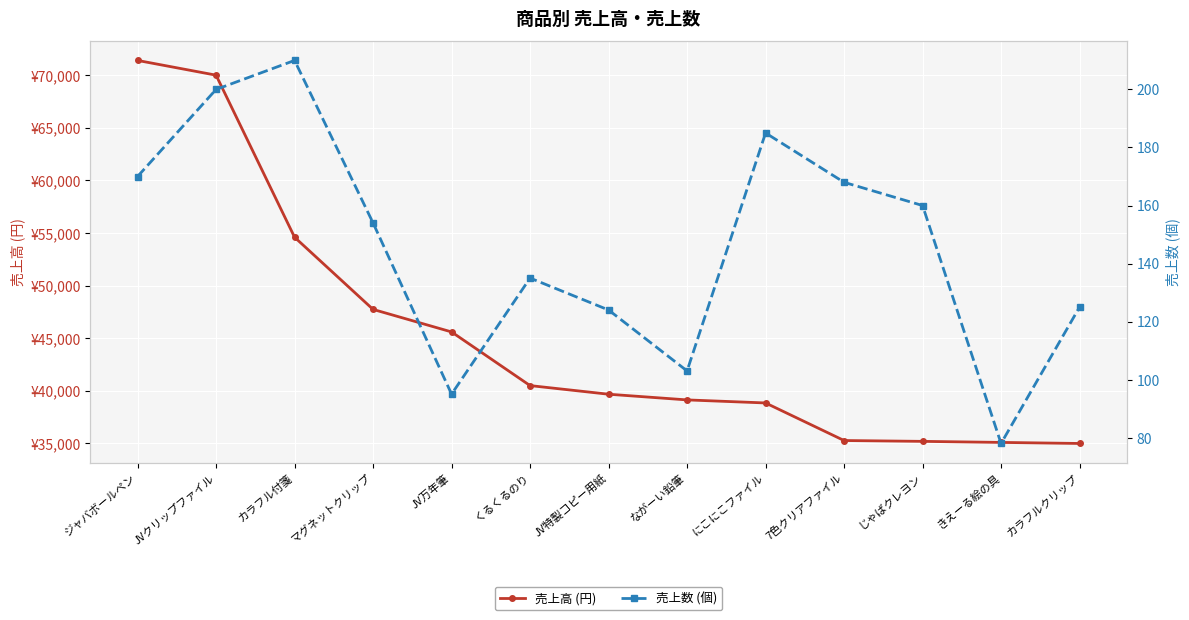

Between じゃばクレヨン and きえーる絵の具, which series saw the biggest shift?

売上高 (円)